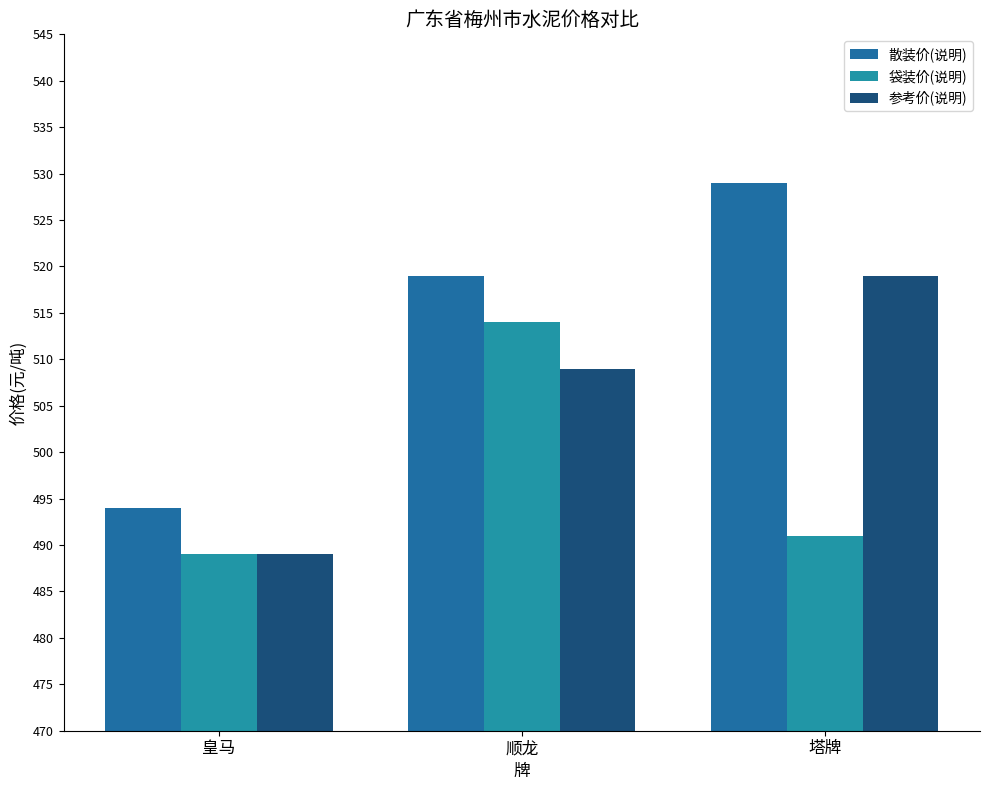

What is the difference between the maximum and minimum values in the 袋装价(说明) series?

25